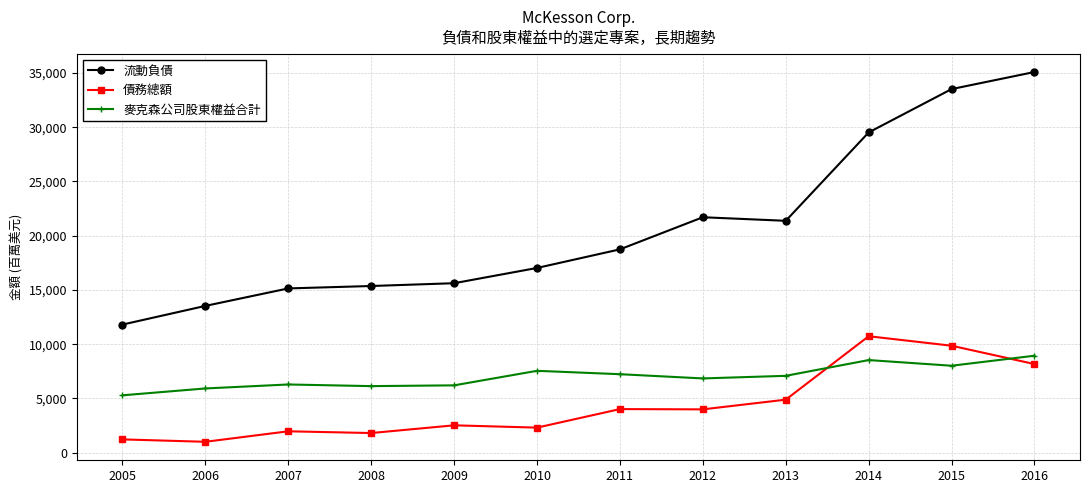

Which category has the lowest value in the 流動負債 series?

2005